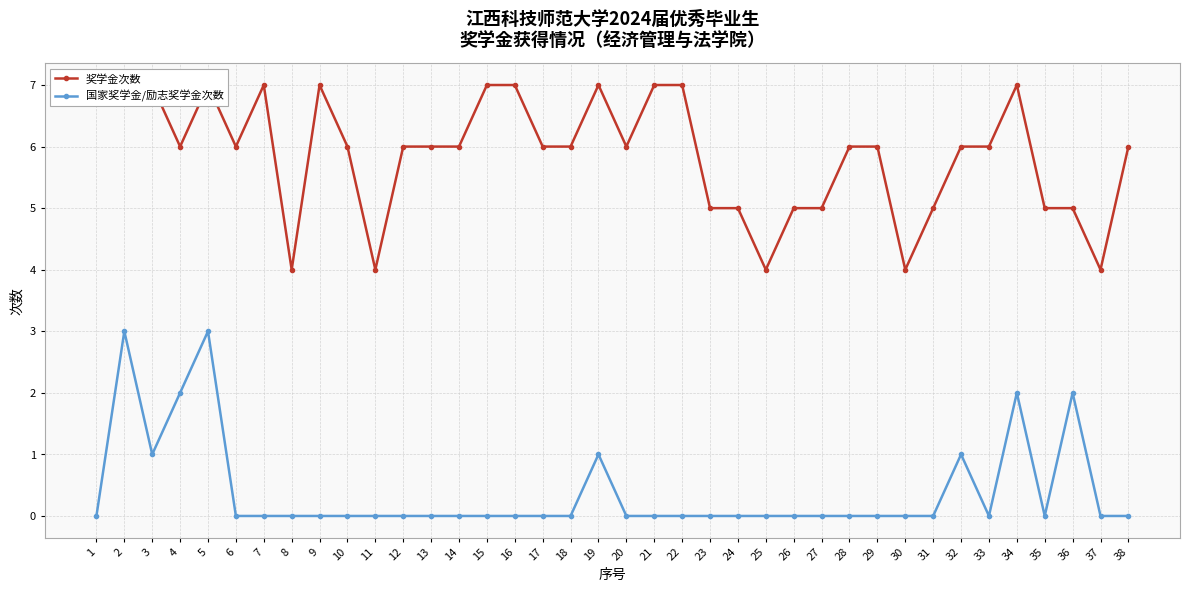

Rank the series by their average value, from highest to lowest.

奖学金次数, 国家奖学金/励志奖学金次数